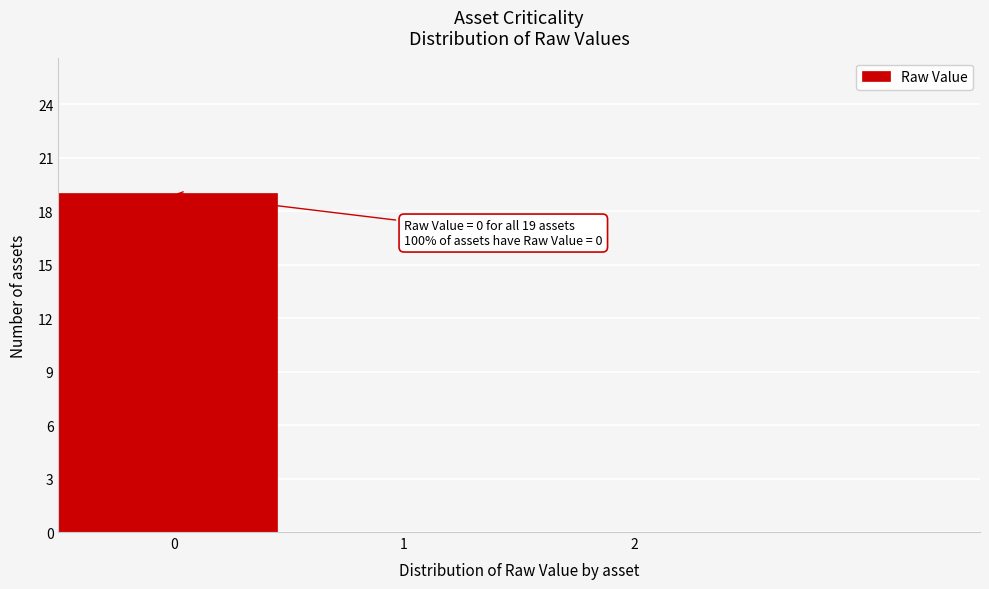

Which range on the x-axis has the tallest bar?

-0.5 to 0.5